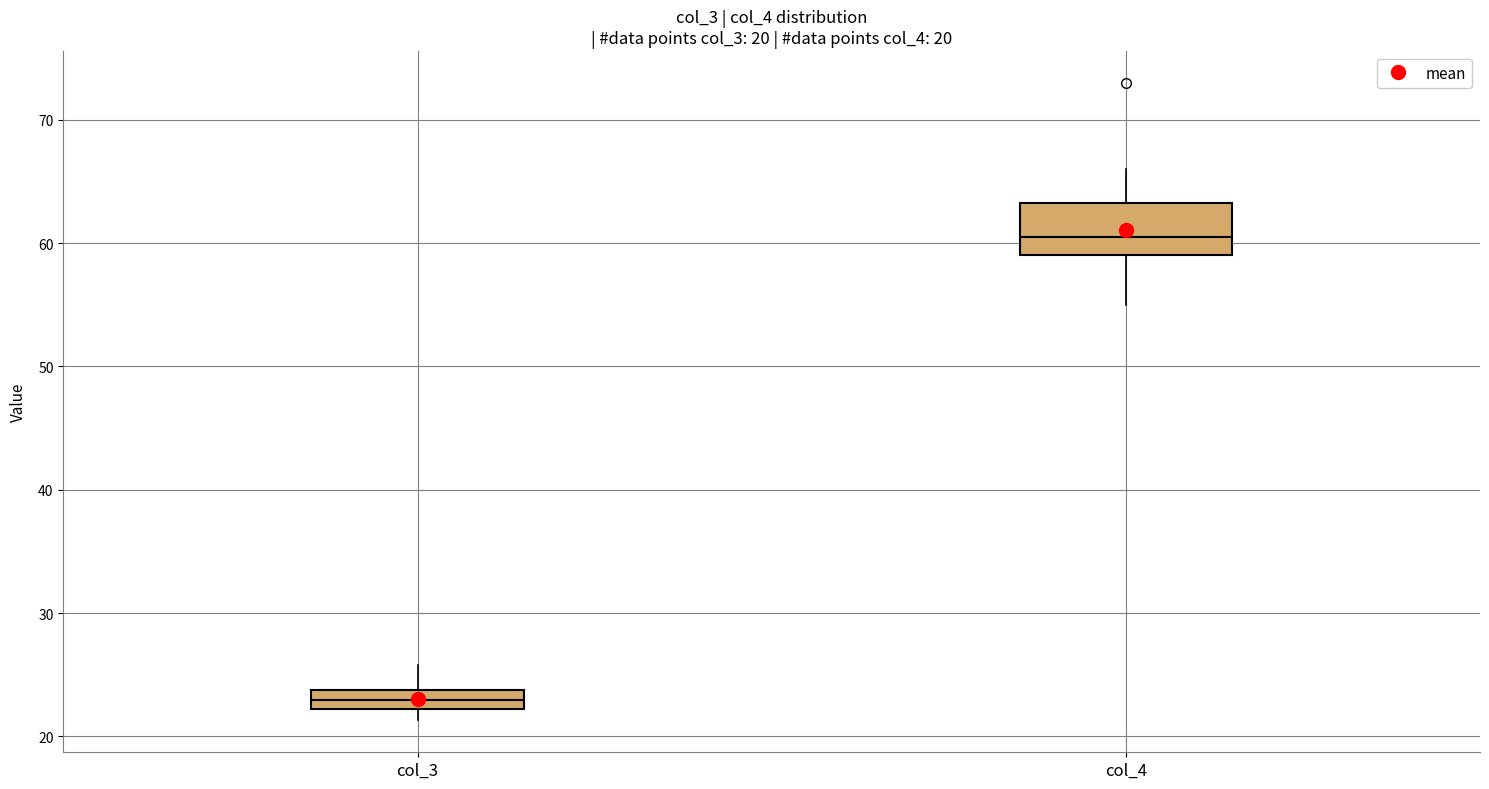

Which box's median line is the lowest?

col_3